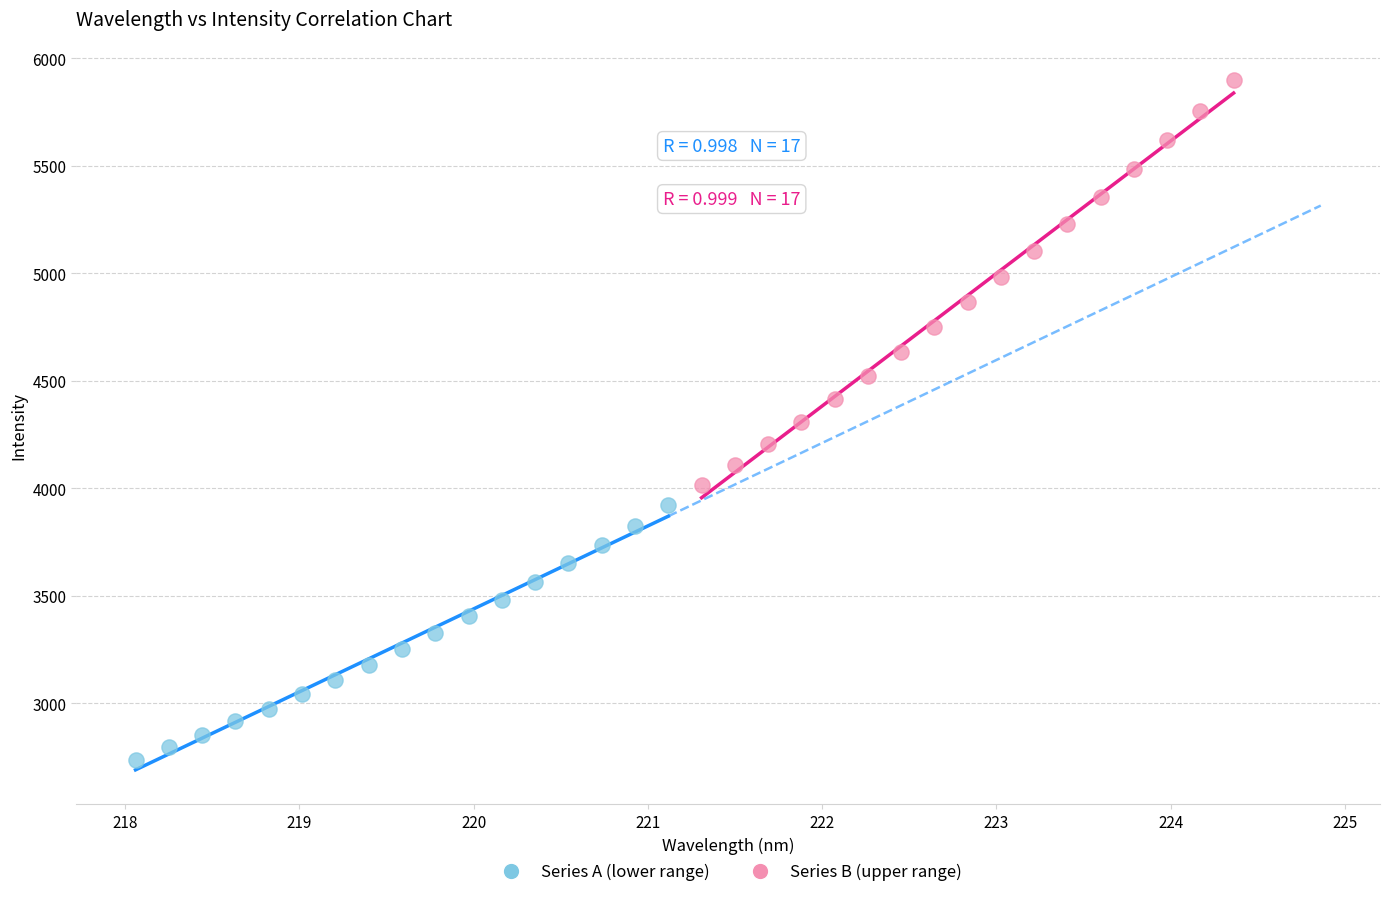

Which series contains the highest Y value?

Series B (upper range)